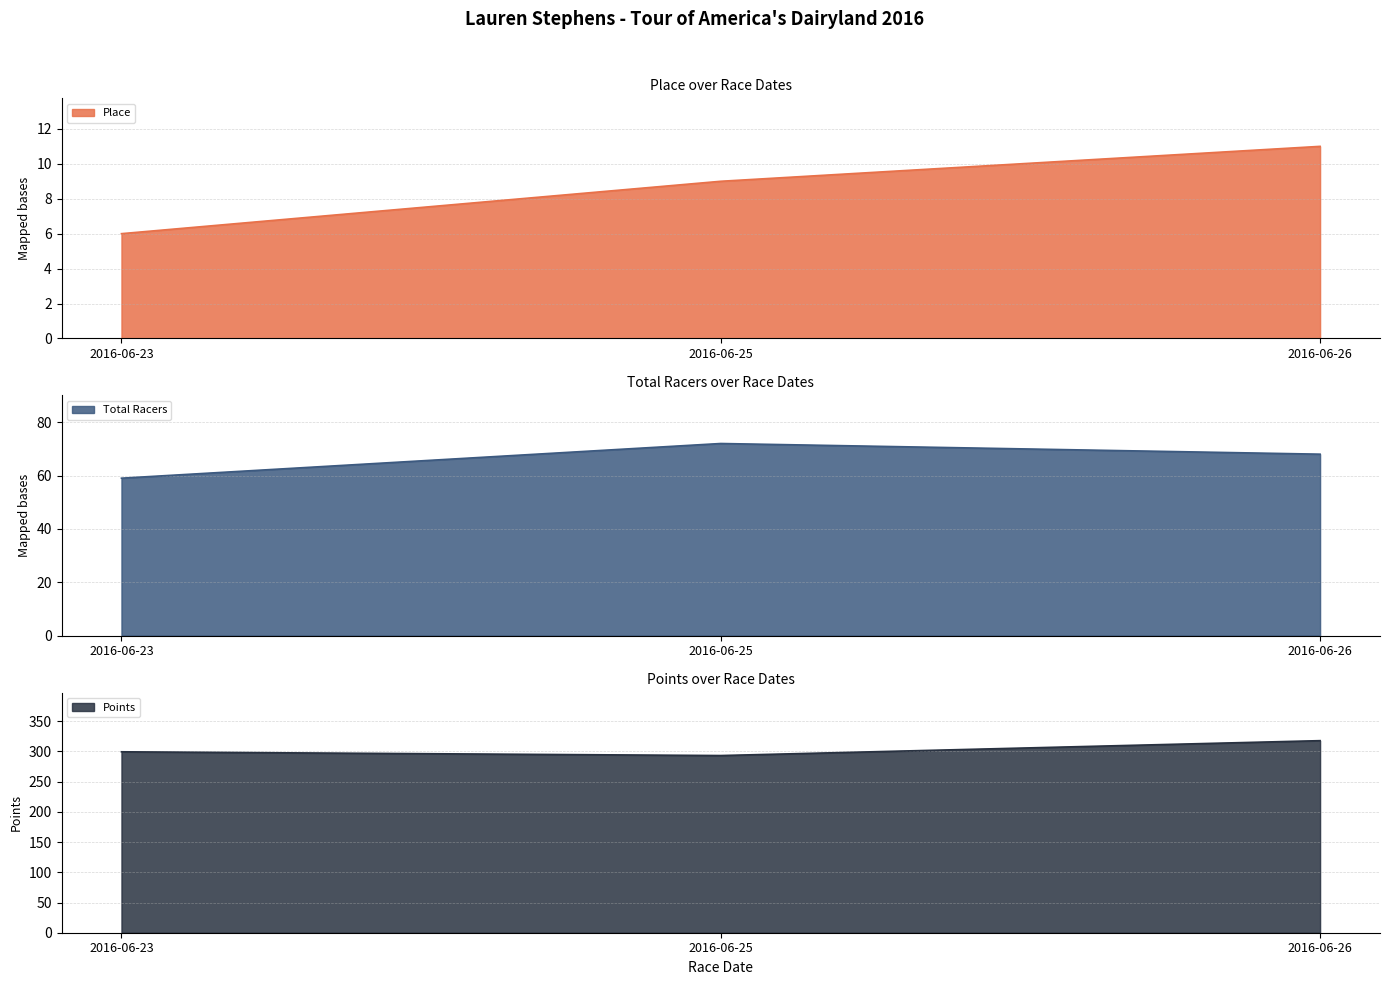

List the series in order of their overall mean, highest first.

Points, Total Racers, Place